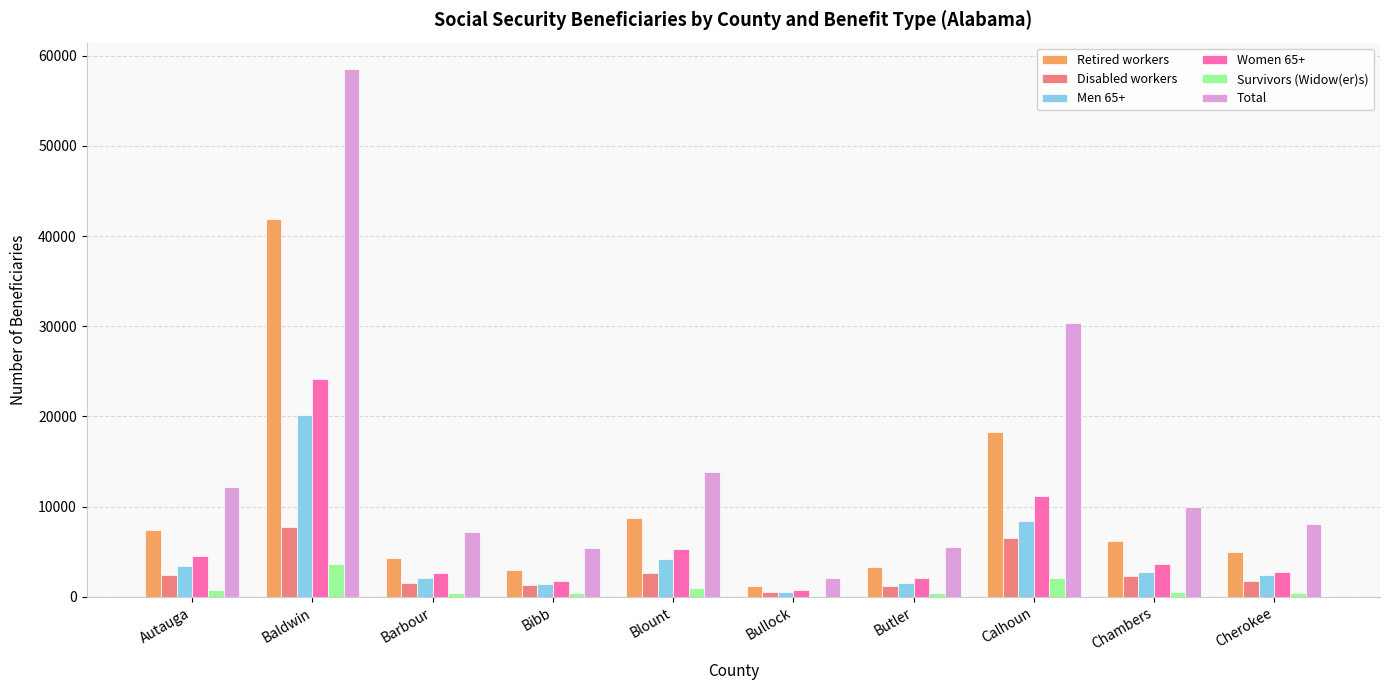

Between Autauga and Bibb, which series saw the biggest shift?

Total